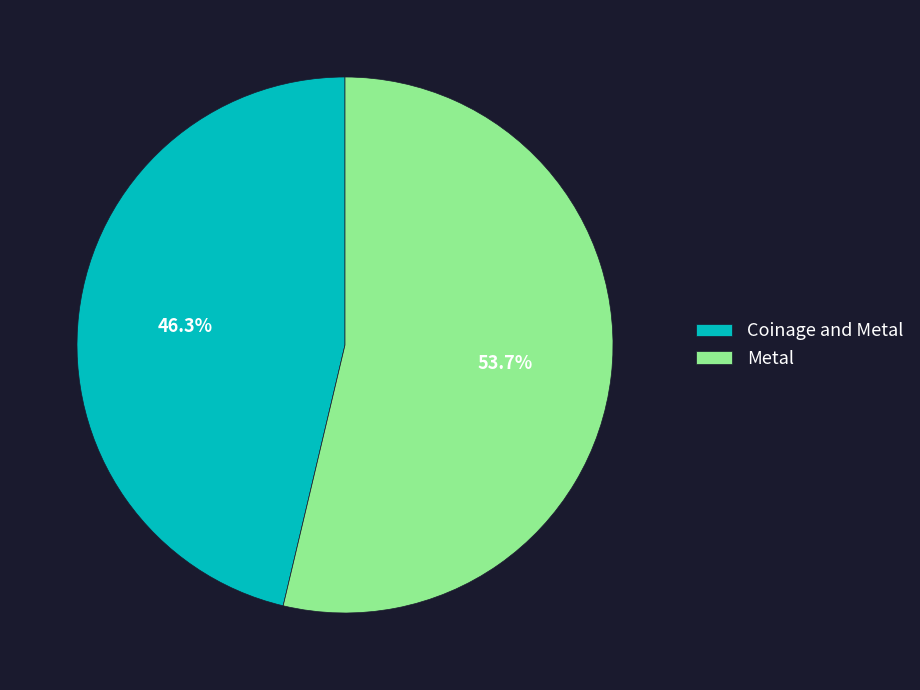

What is the largest slice in the pie chart?

Metal